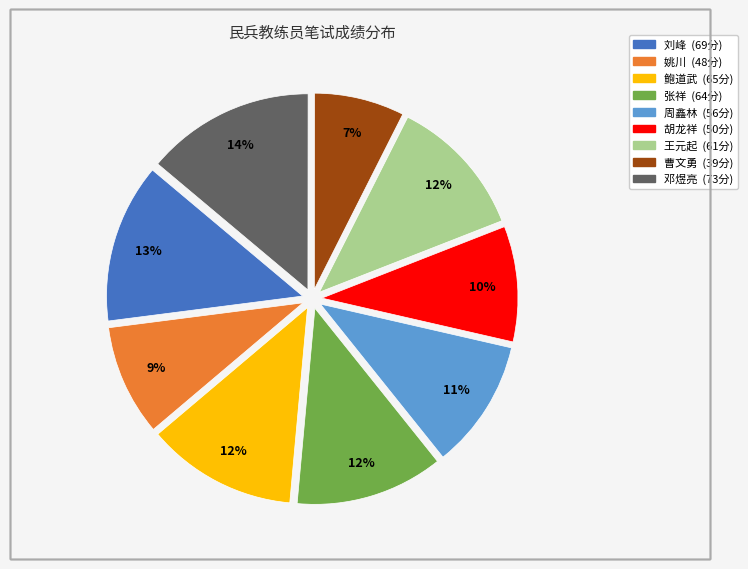

Count the number of slices in the pie.

9